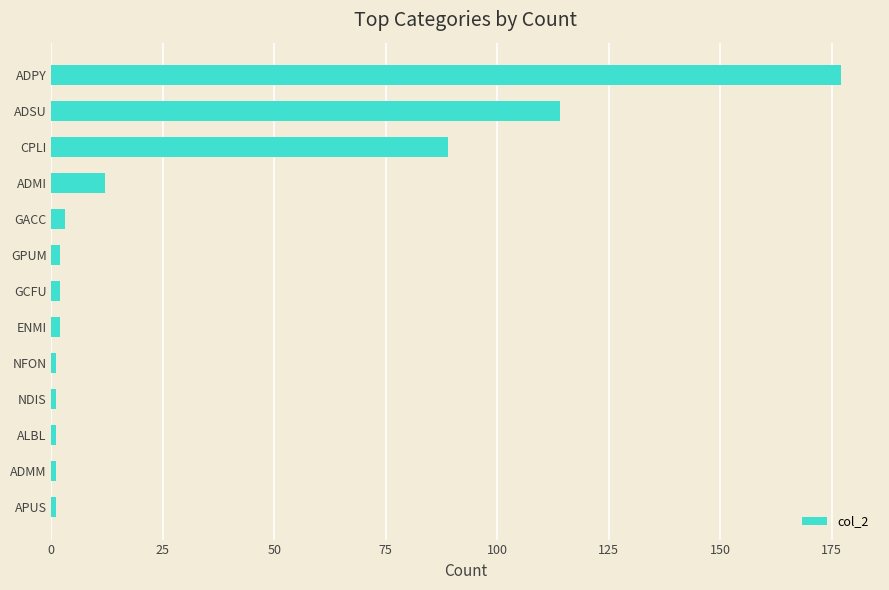

What is the difference between the second highest and second lowest values?

113